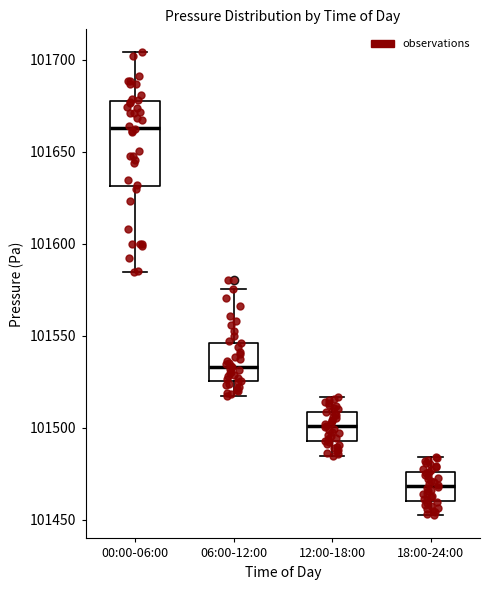

Comparing the boxes themselves (not the whiskers), which one is the tallest?

00:00-06:00